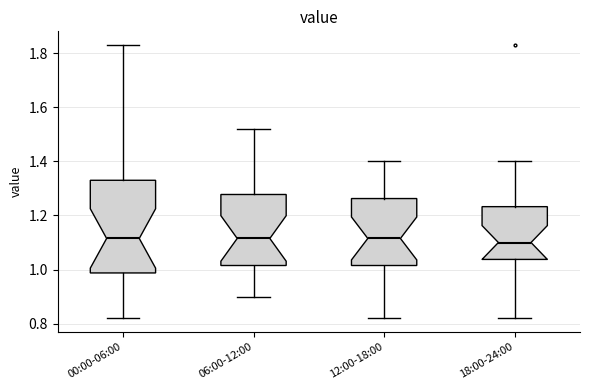

Reading left to right, read every box against the y-axis: the position of its median line, the range the box covers, and the ends of its whiskers. The values are not printed on the chart, so give them approximately, as read against the axis.

00:00-06:00: median 1.12, box 0.98 to 1.34, whiskers 0.82 to 1.84
06:00-12:00: median 1.12, box 1.02 to 1.28, whiskers 0.90 to 1.52
12:00-18:00: median 1.12, box 1.02 to 1.26, whiskers 0.82 to 1.40
18:00-24:00: median 1.10, box 1.04 to 1.24, whiskers 0.82 to 1.40